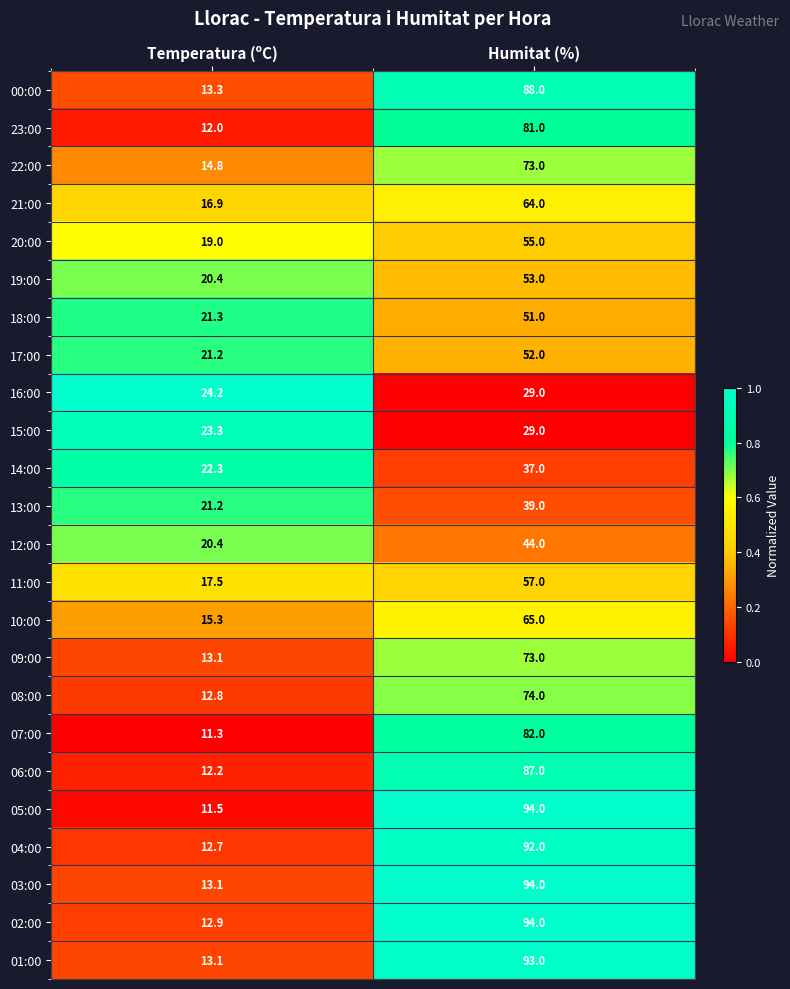

What is the difference between the highest and lowest values at Temperatura (ºC)?

12.9